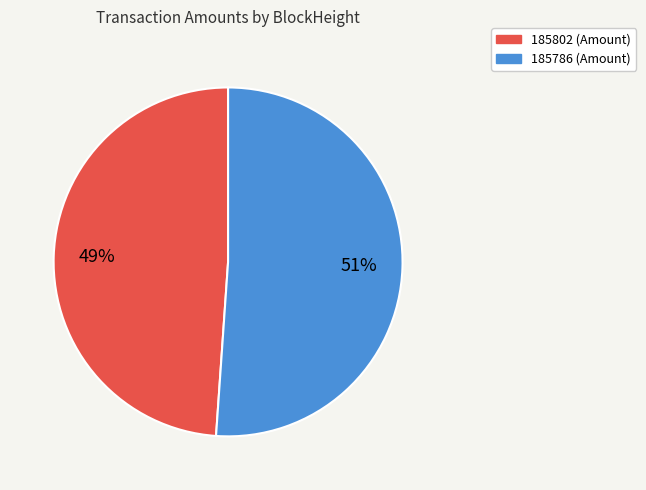

Does 185802 account for over 50% of the chart?

No